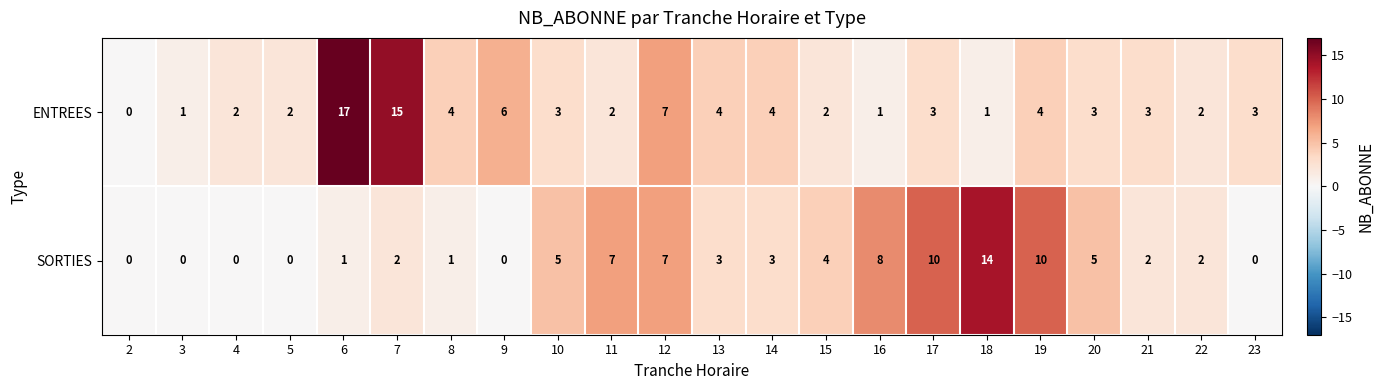

What is the difference between the second highest and second lowest values in the SORTIES series?

10